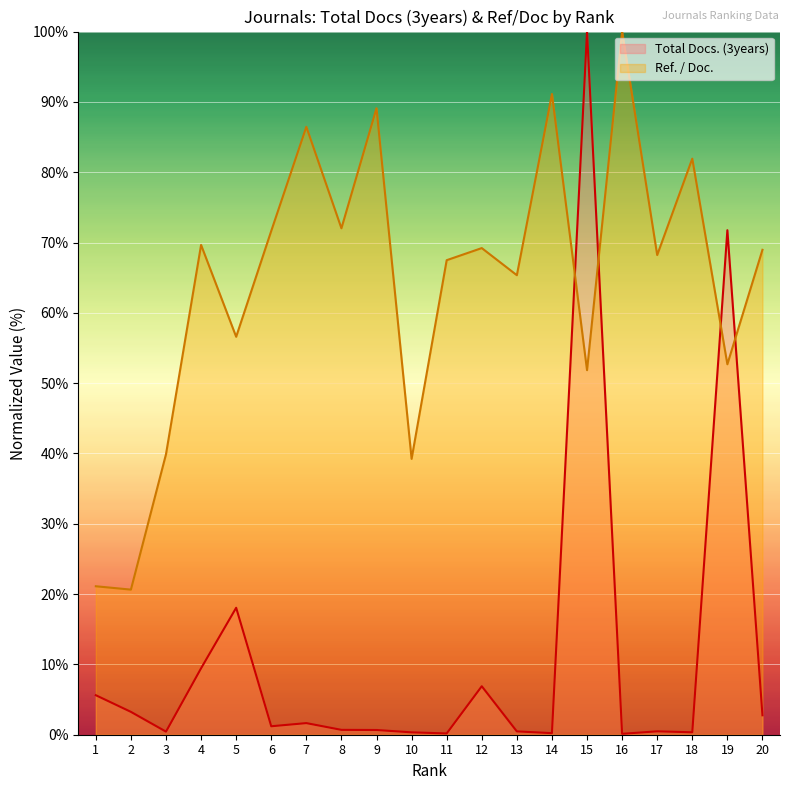

Which series ends up on top after the final intersection of Ref. / Doc. and Total Docs. (3years)?

Ref. / Doc.